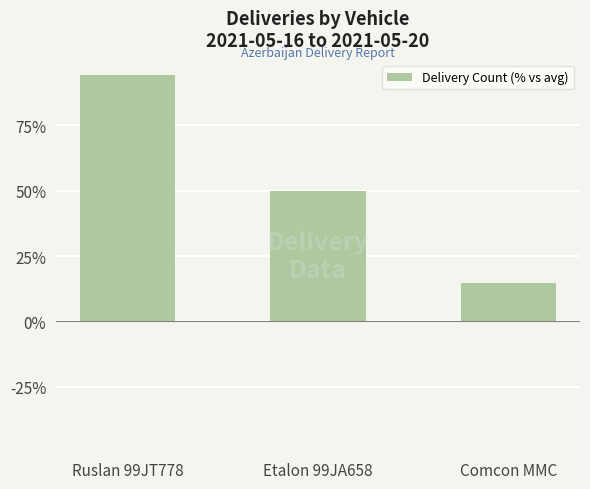

What is the label of the 1st bar from the right?

Comcon MMC